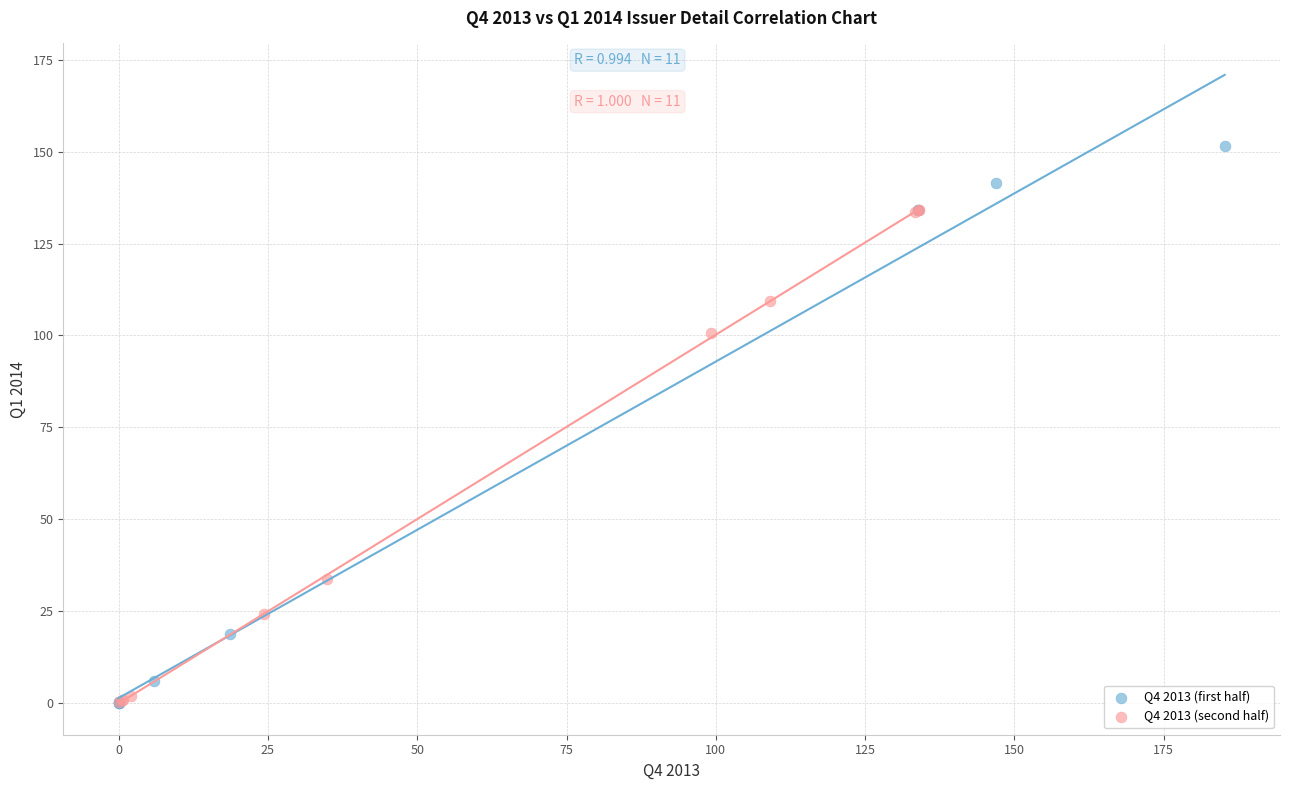

Which series contains the highest Y value?

Q4 2013 (first half)